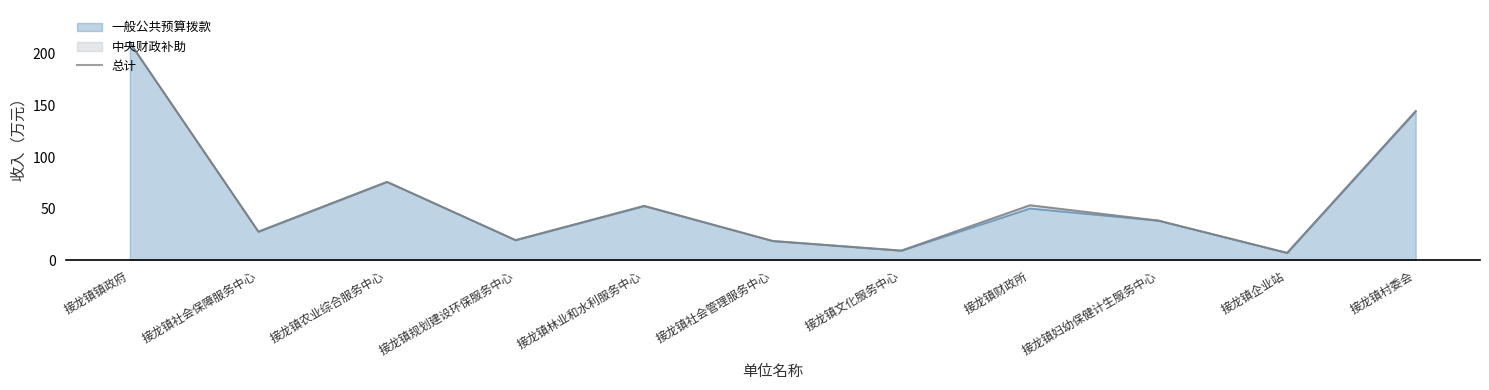

At which label is 一般公共预算拨款 closest to 108?

接龙镇农业综合服务中心